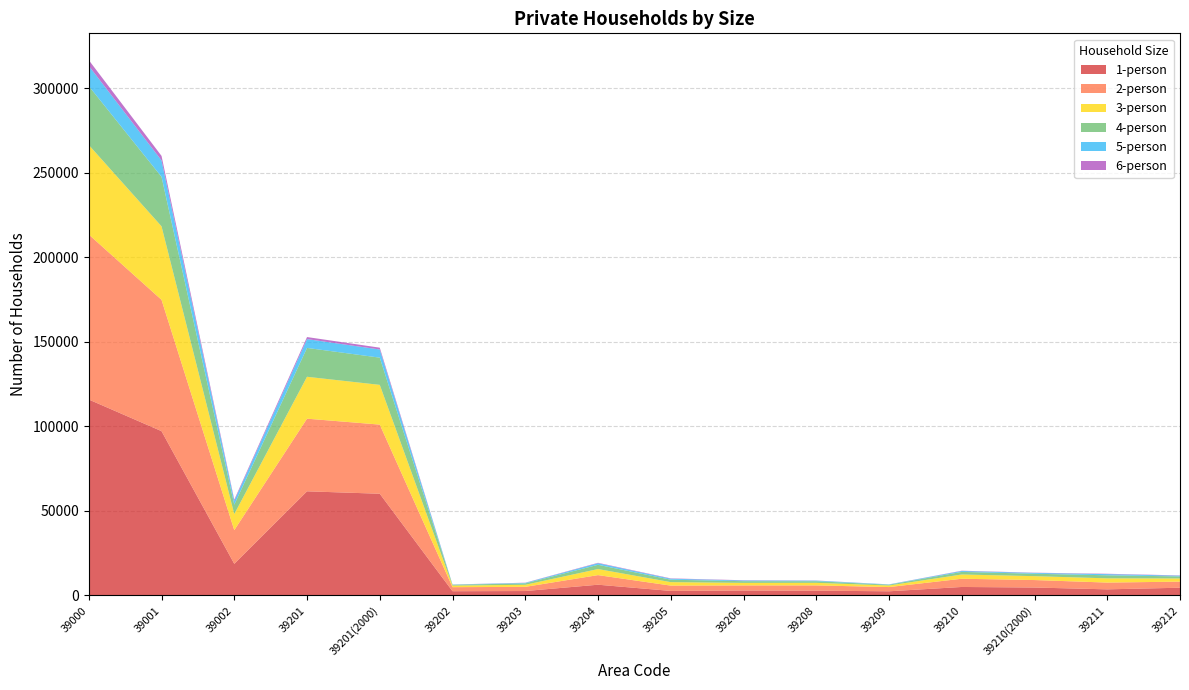

Reading right to left, extract all data points from this chart.

1-person: 4571	3610	4689	5018	2458	2840	2933	2680	6349	2615	2506	60146	61584	18701	97164	115865
2-person: 3602	4005	4417	4862	2498	3093	2986	3142	5679	2465	2387	40887	42948	19918	77667	97585
3-person: 1881	2499	2307	2516	935	1527	1519	2053	3582	1219	946	23493	24773	9492	43450	52942
4-person: 1194	1811	1419	1531	457	939	993	1443	2521	837	472	16102	17071	5577	29269	34846
5-person: 446	678	489	542	164	348	410	568	929	289	122	4814	5206	2251	9702	11953
6-person: 160	223	136	158	42	90	154	210	247	115	47	1081	1224	713	2670	3383